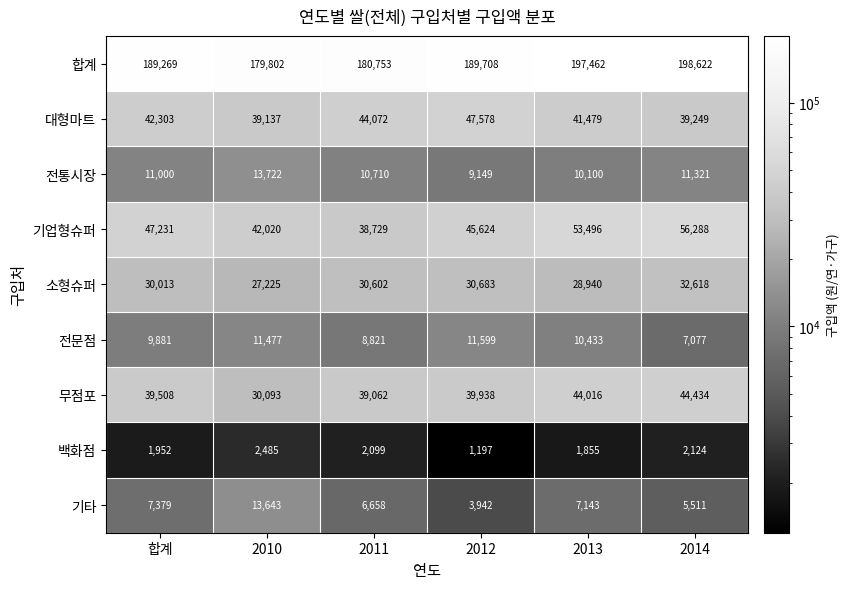

How many data points does each series have?

6